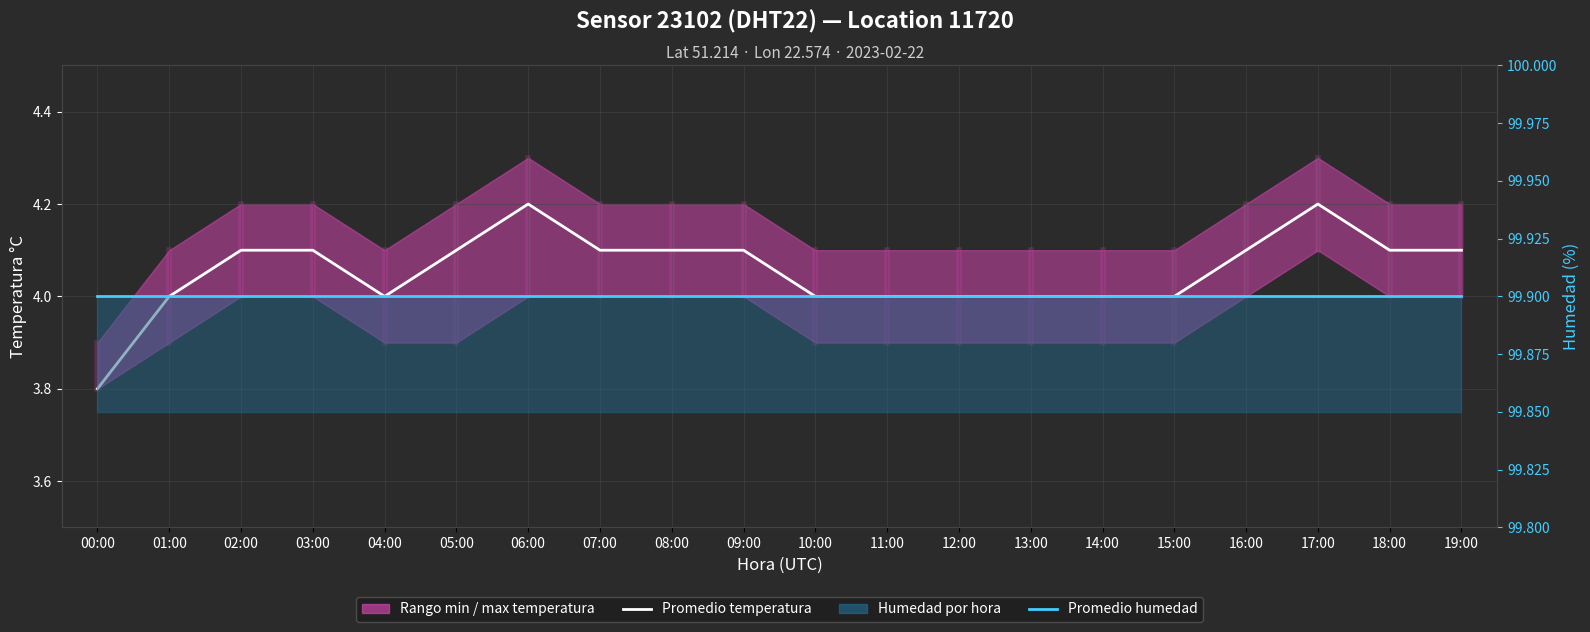

At 04:00, list the series in order from largest to smallest.

Promedio mensual humedad, Promedio temperatura